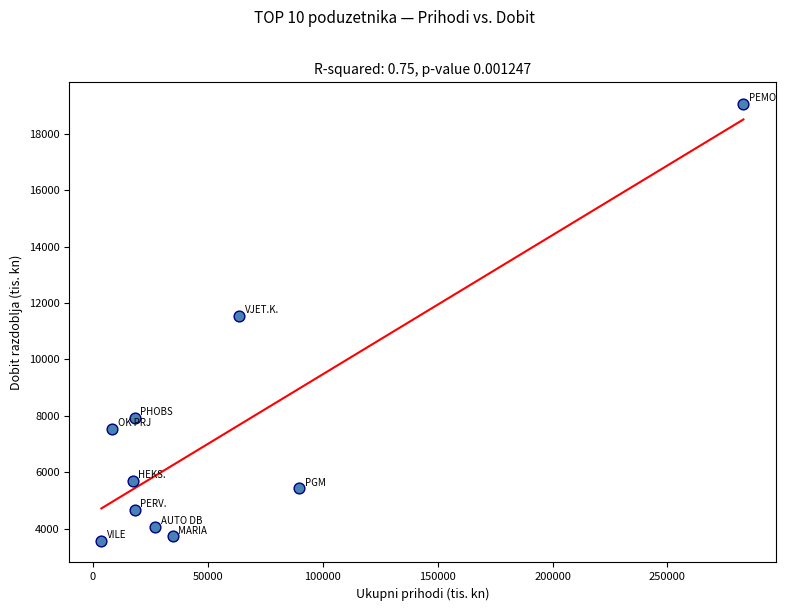

What is the average Y value?

7315.0